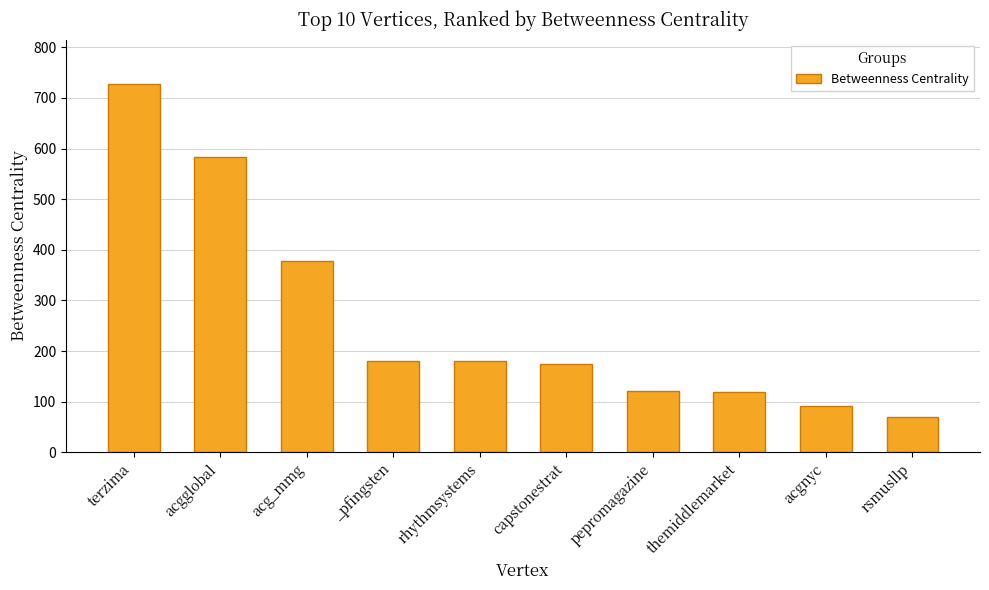

Which category has the lowest value across all series?

rsmusllp